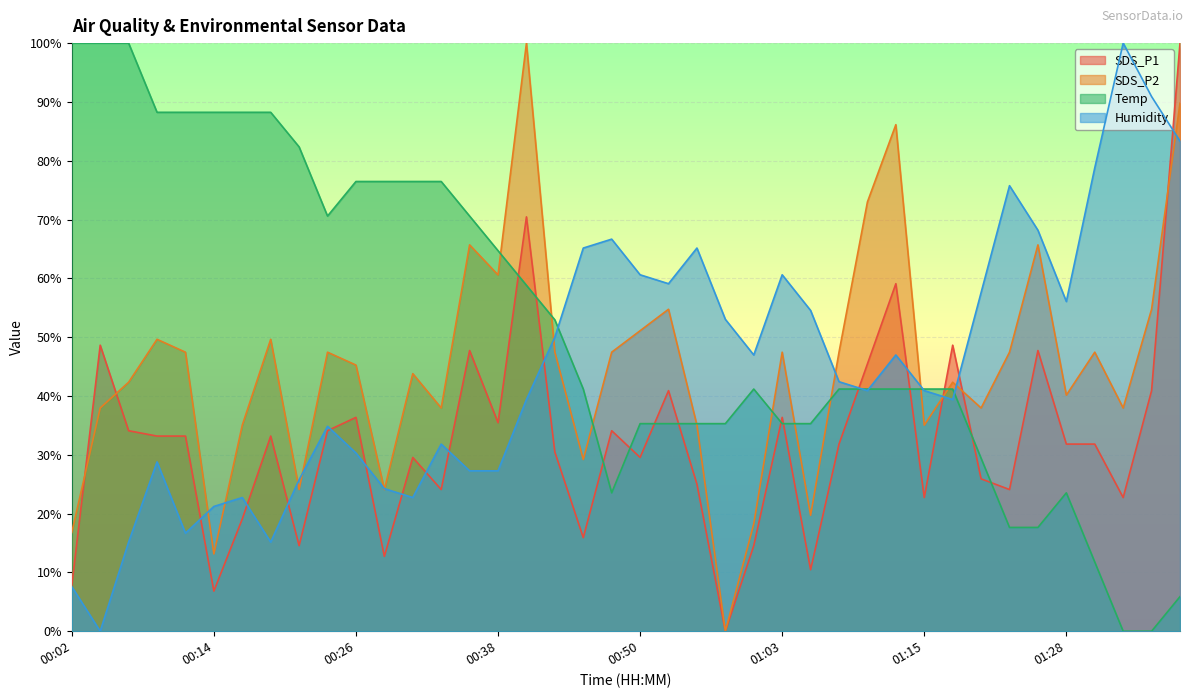

Does the chart display data point markers on the line(s)?

No